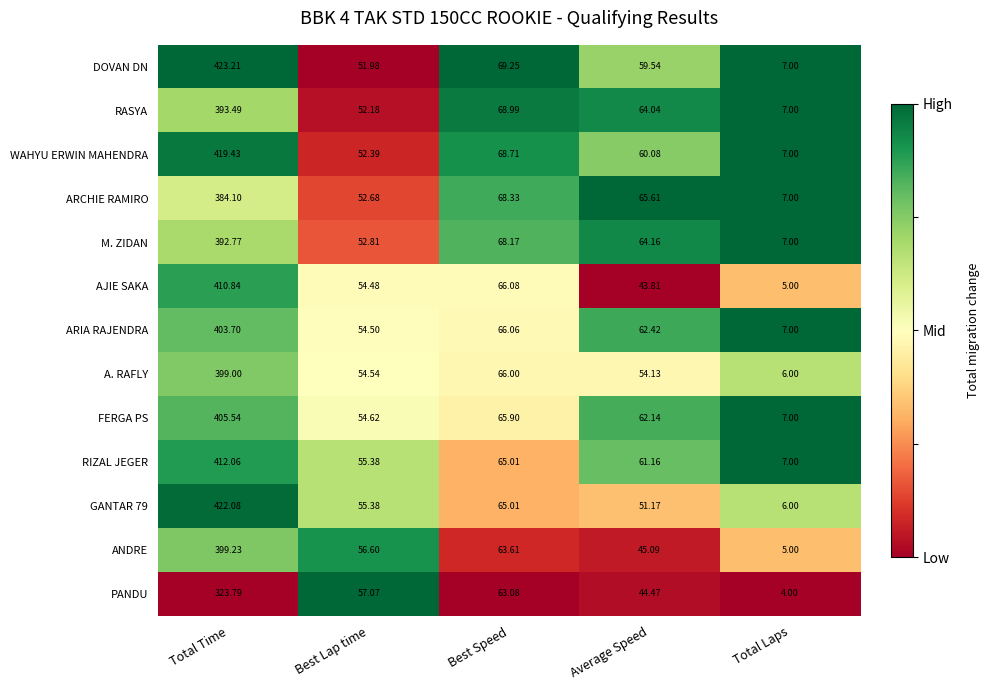

At which label does GANTAR 79 first exceed 55?

Total Time